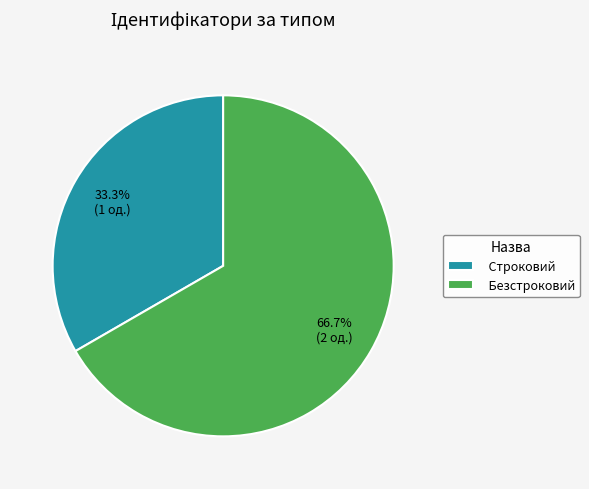

How many slices are in this pie chart?

2